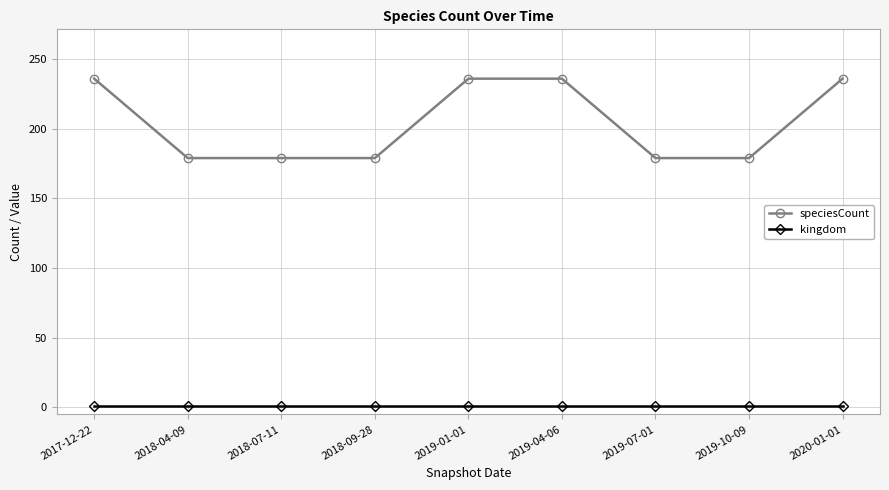

Rank the series by their maximum value, from highest to lowest.

speciesCount, kingdom